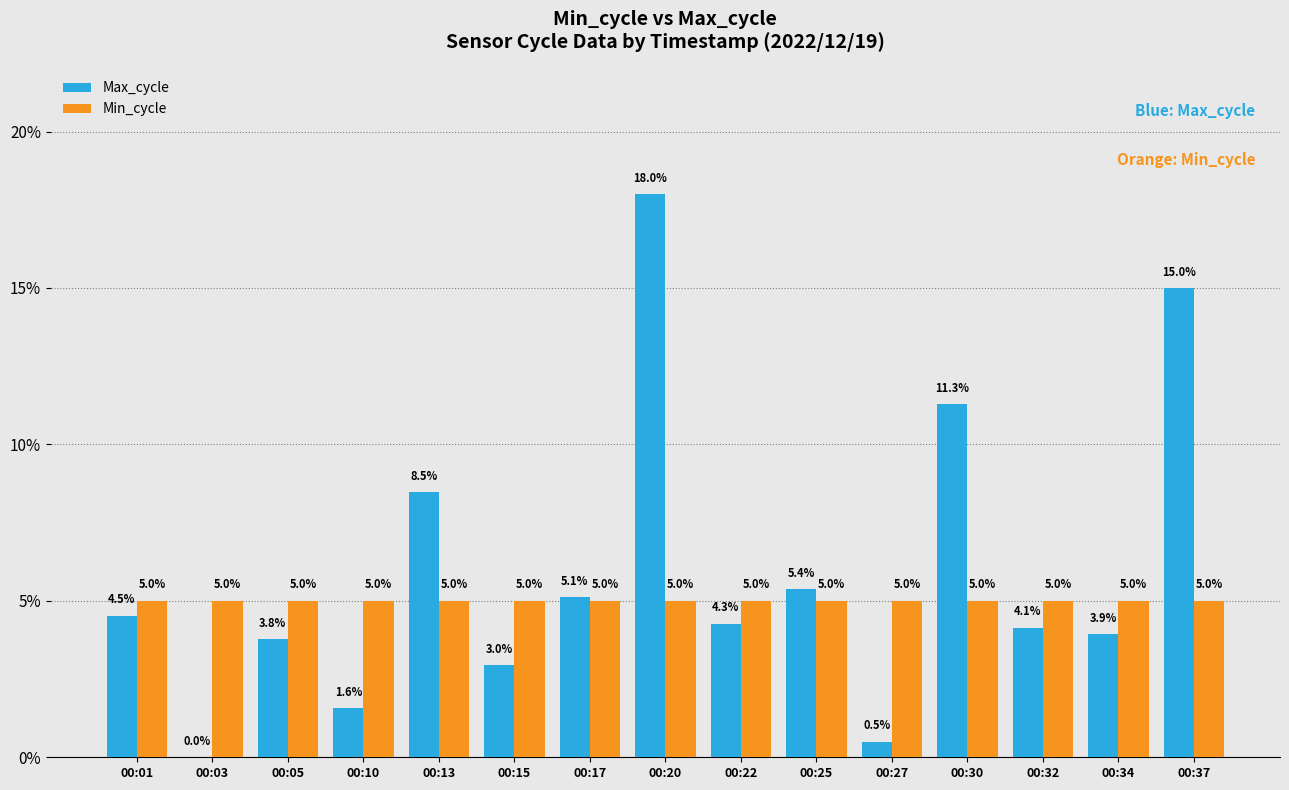

Which series has the largest total across all categories?

Max_cycle